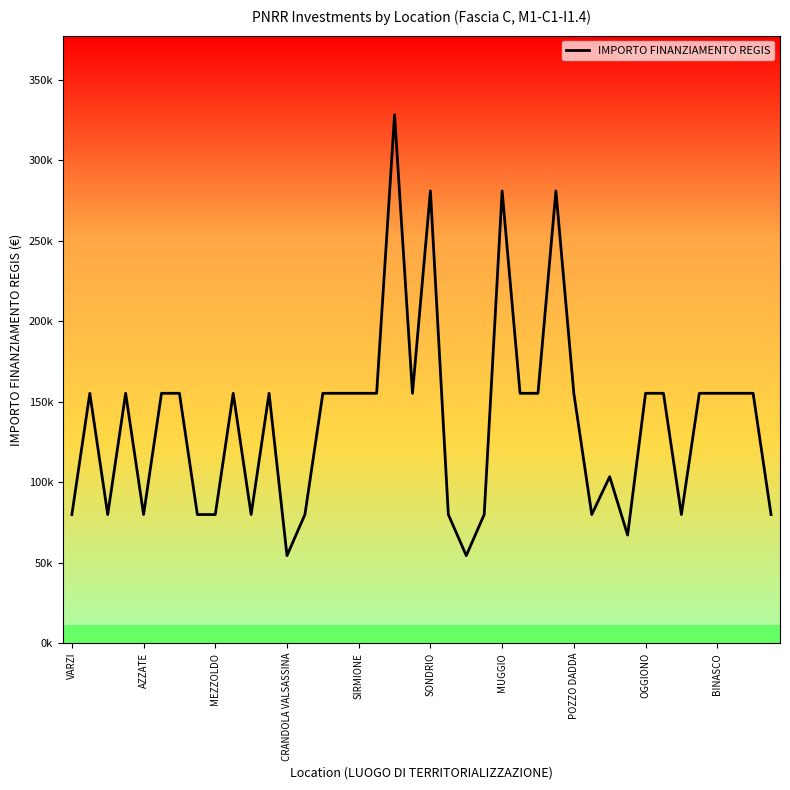

What is the difference between the maximum and second lowest values?

273748